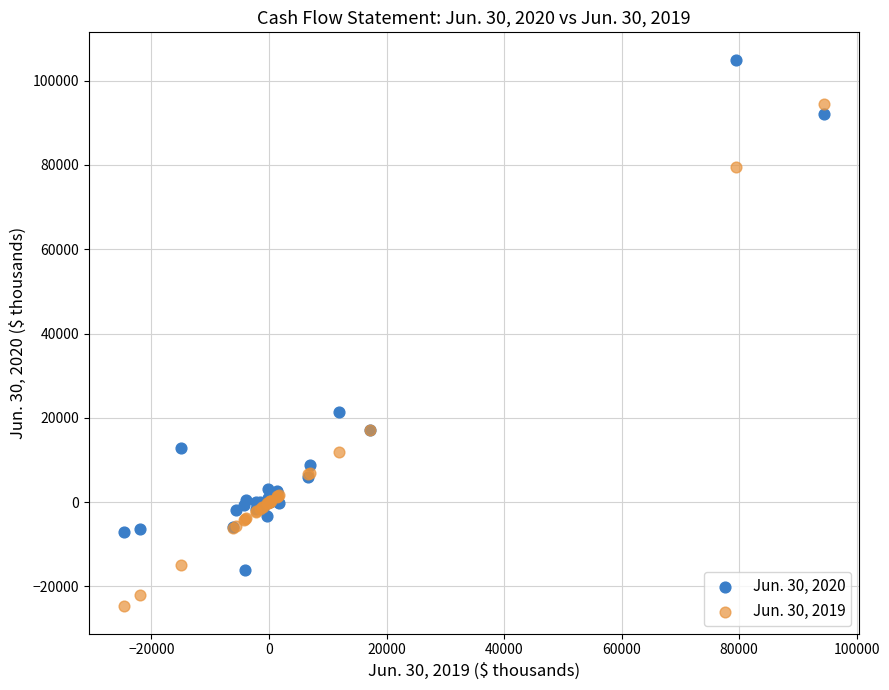

Which series contains the highest Y value?

Jun. 30, 2020